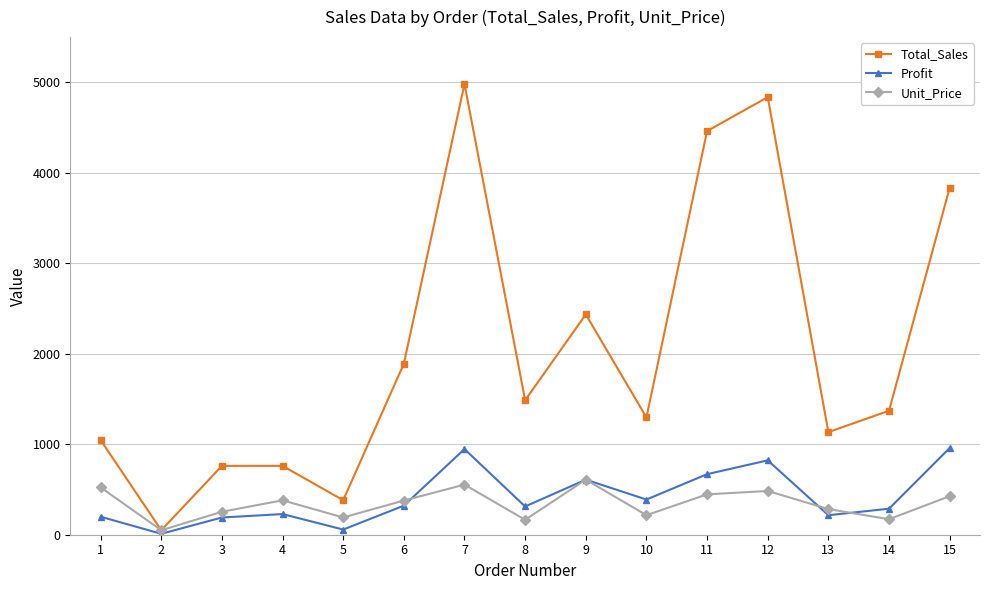

True or false: Total_Sales has more than 0 interior local peaks.

True